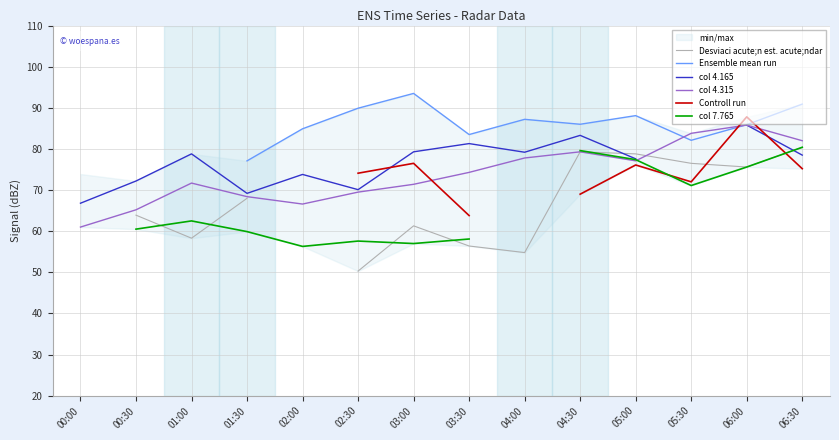

The value of col 4.315 at 02:30 is 69.5. True or false?

True